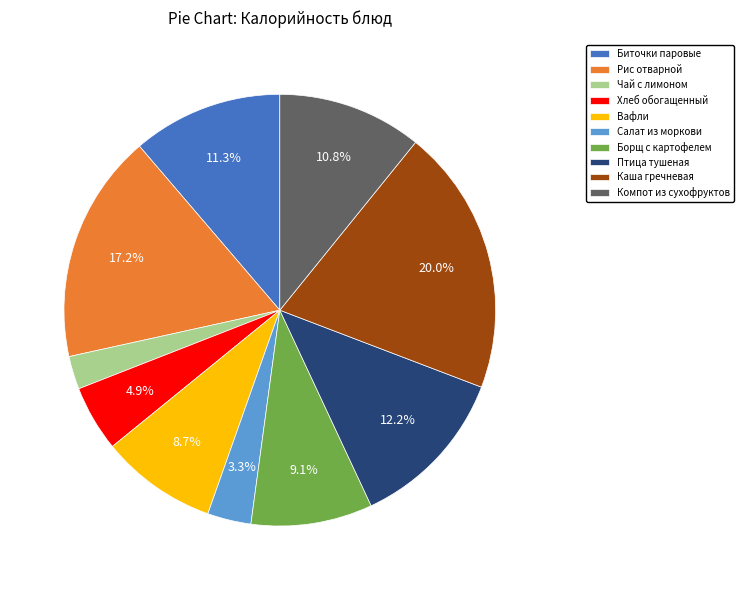

Between Каша гречневая and Компот из сухофруктов, which is larger?

Каша гречневая